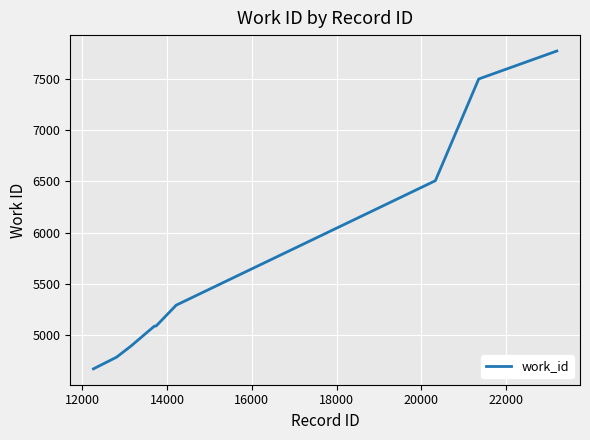

What is the difference between the maximum and minimum values?

3100